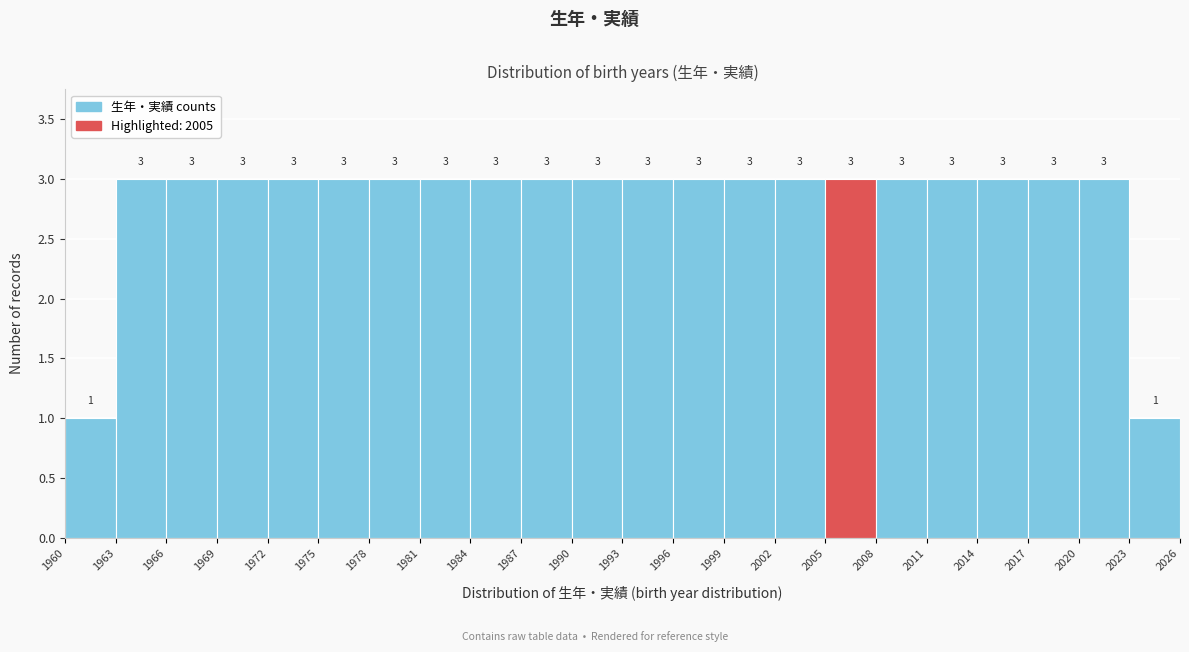

Reading left to right, list every bar in this chart as the range it spans on the x-axis followed by its height.

1960 to 1963: 1
1963 to 1966: 3
1966 to 1969: 3
1969 to 1972: 3
1972 to 1975: 3
1975 to 1978: 3
1978 to 1981: 3
1981 to 1984: 3
1984 to 1987: 3
1987 to 1990: 3
1990 to 1993: 3
1993 to 1996: 3
1996 to 1999: 3
1999 to 2002: 3
2002 to 2005: 3
2005 to 2008: 3
2008 to 2011: 3
2011 to 2014: 3
2014 to 2017: 3
2017 to 2020: 3
2020 to 2023: 3
2023 to 2026: 1